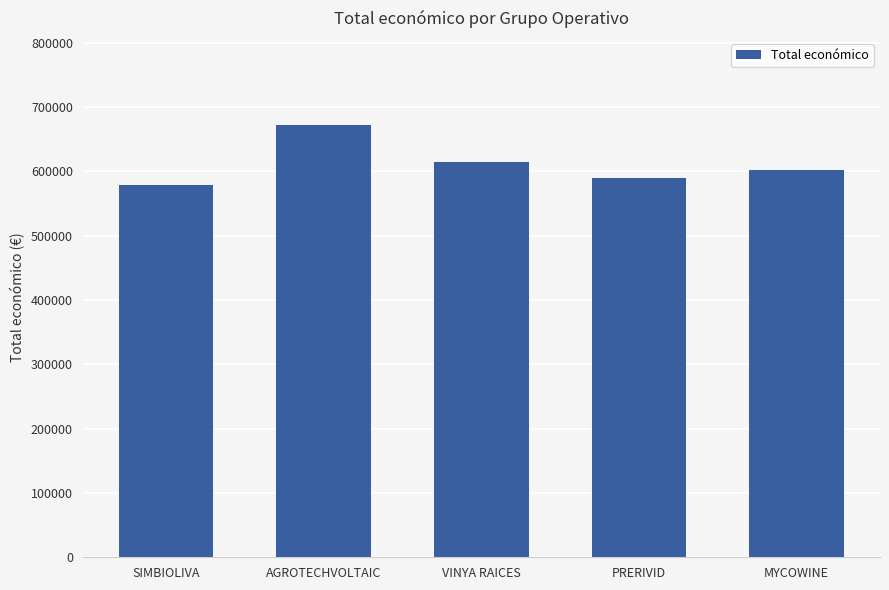

What is the difference between the values at PRERIVID and MYCOWINE?

12564.4